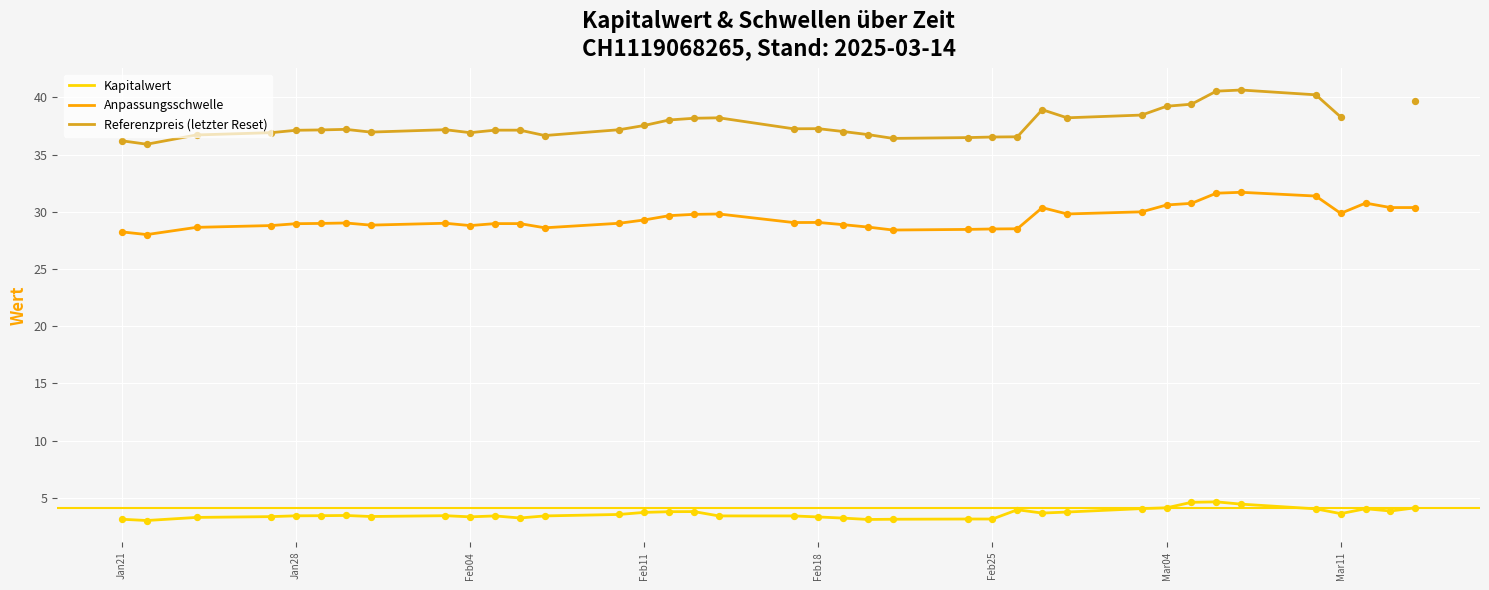

True or false: Anpassungsschwelle and Kapitalwert intersect in this chart.

False